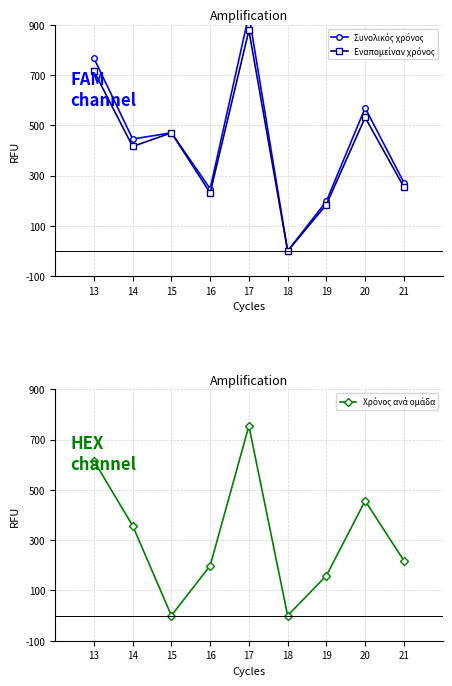

Where is the first local minimum for Χρόνος ανά ομάδα?

15